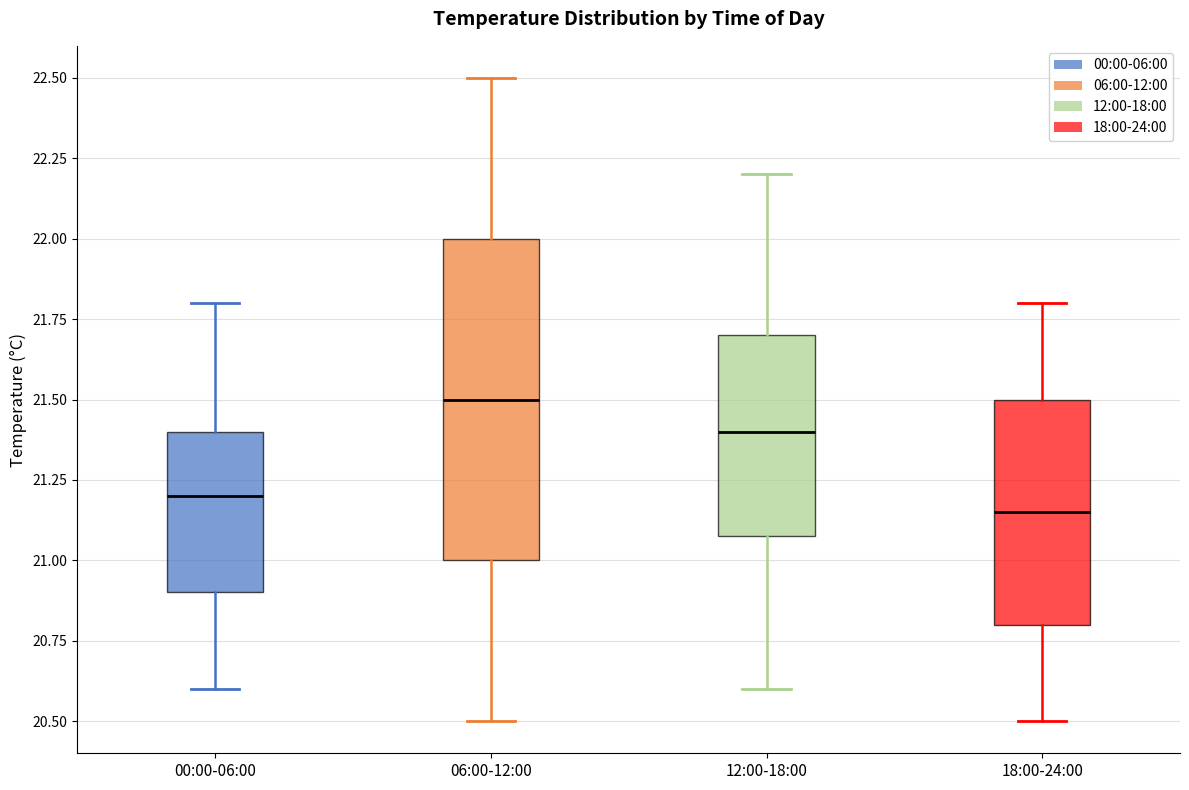

Where is the upper edge of the box for 12:00-18:00 on the y-axis? The values are not printed on the chart, so give them approximately, as read against the axis.

21.70